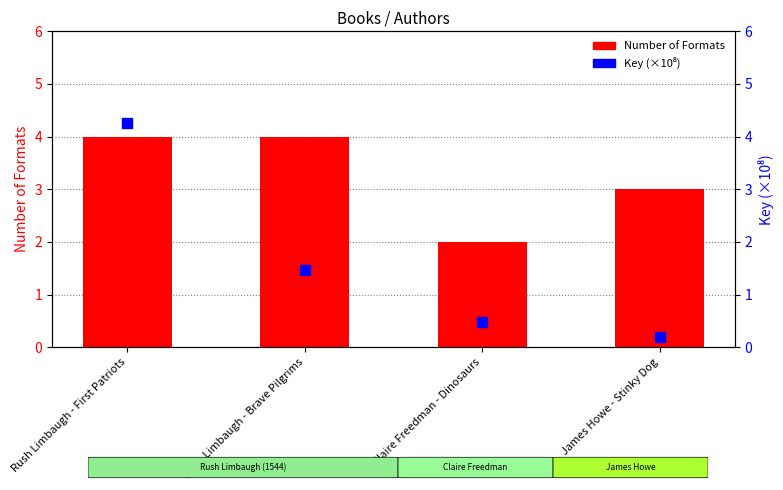

Which series has the largest total across all categories?

Number of Formats